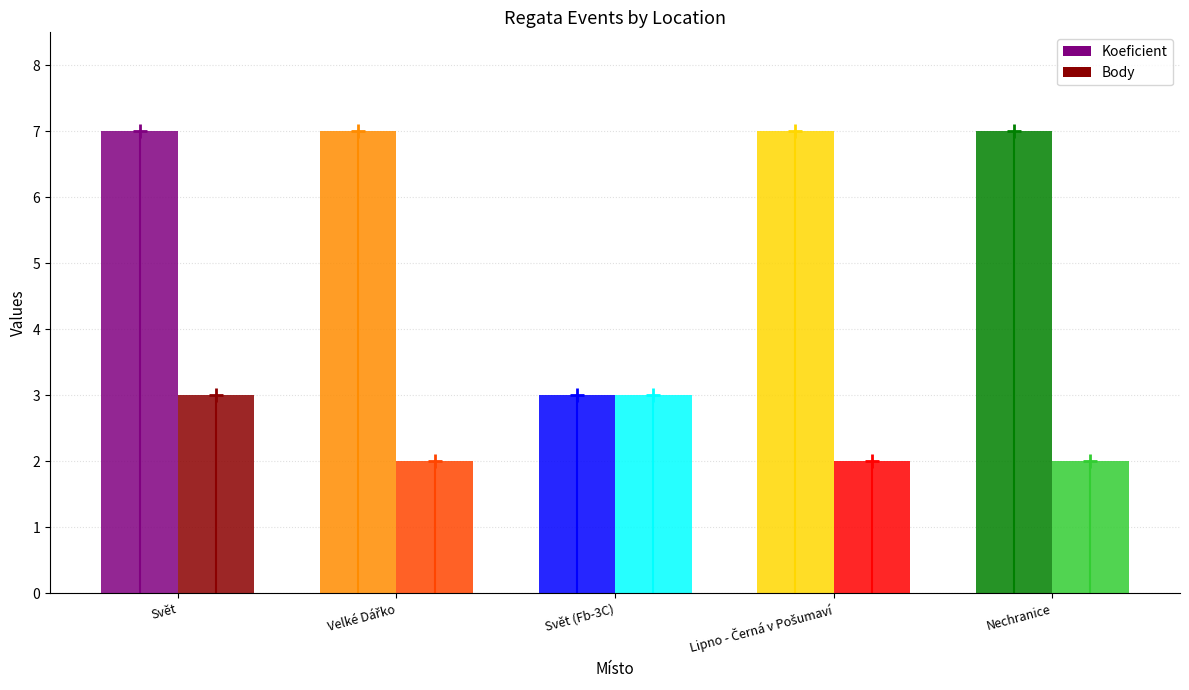

True or false: Koeficient has a value of 5 at Svět (Fb-3C).

False